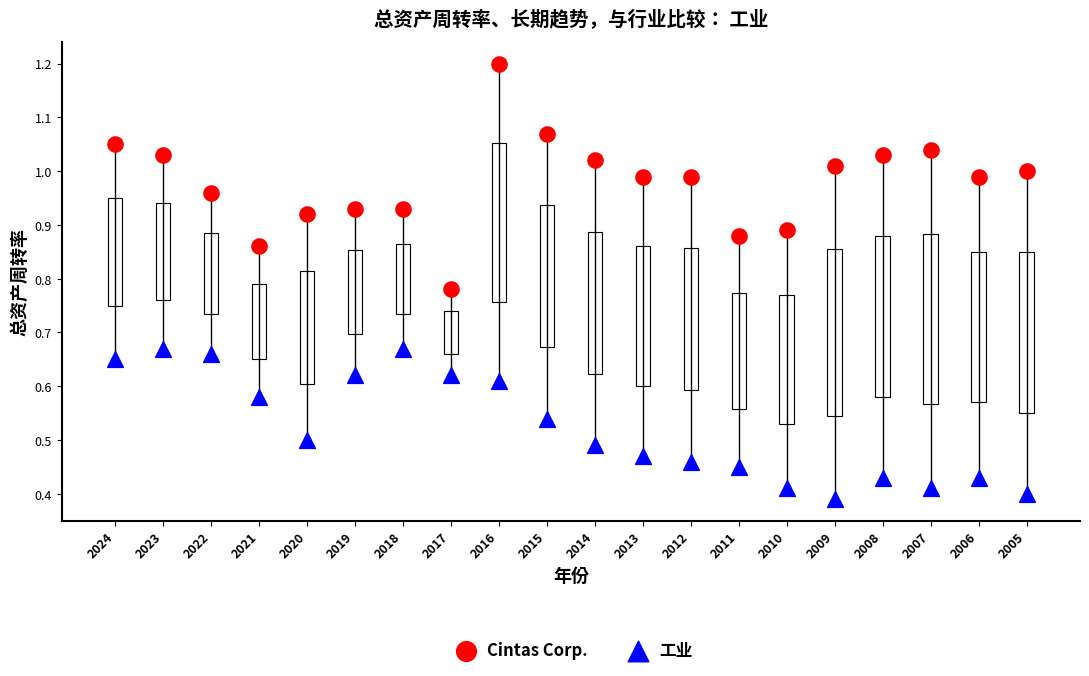

Which series contains the lowest Y value?

工业